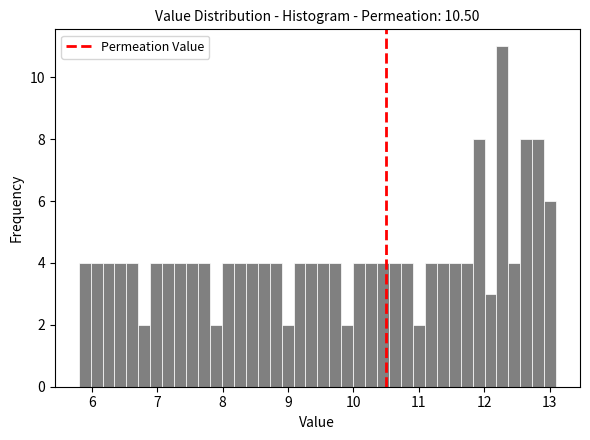

Read against the x-axis, roughly where is the centre of the tallest bar?

12.3